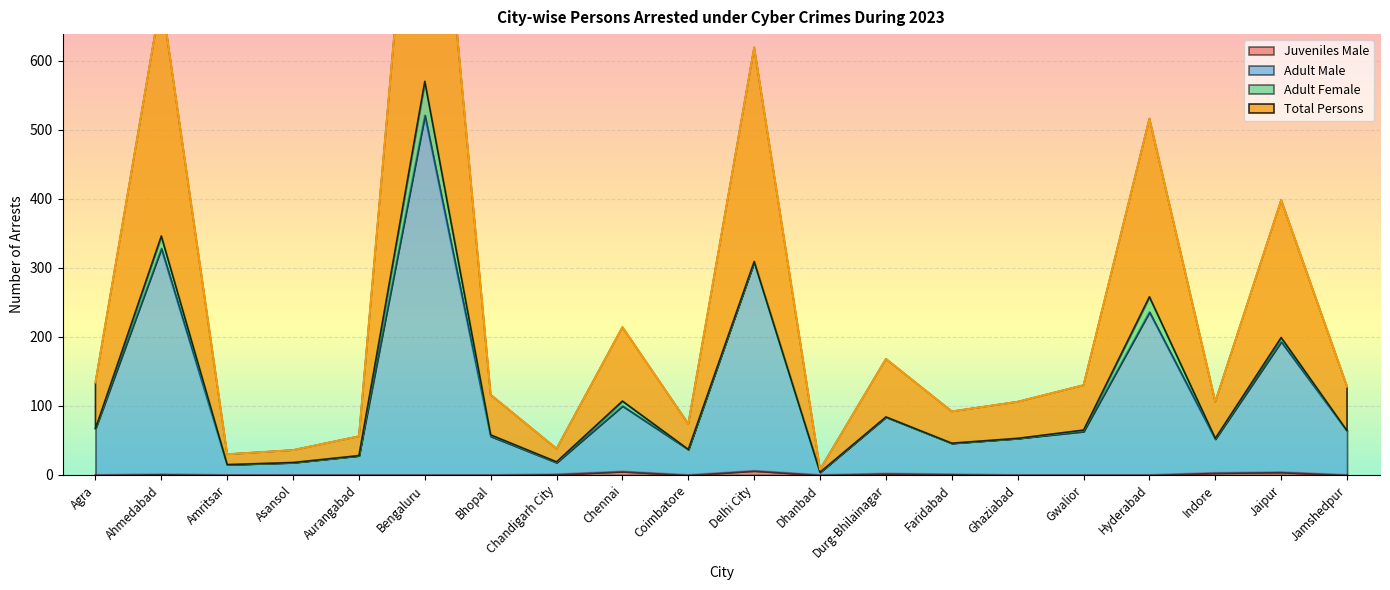

Which label corresponds to the largest value in the chart?

Bengaluru